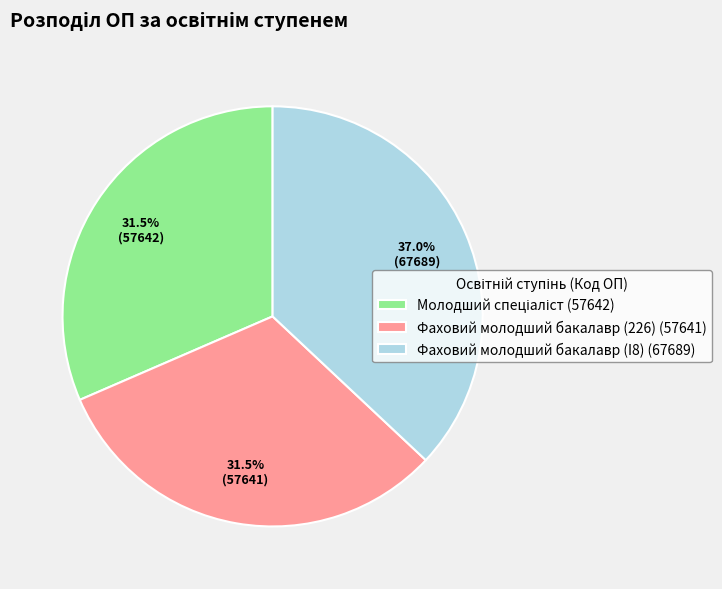

To the nearest percent, what percentage of the pie is Фаховий молодший бакалавр (I8)?

37%